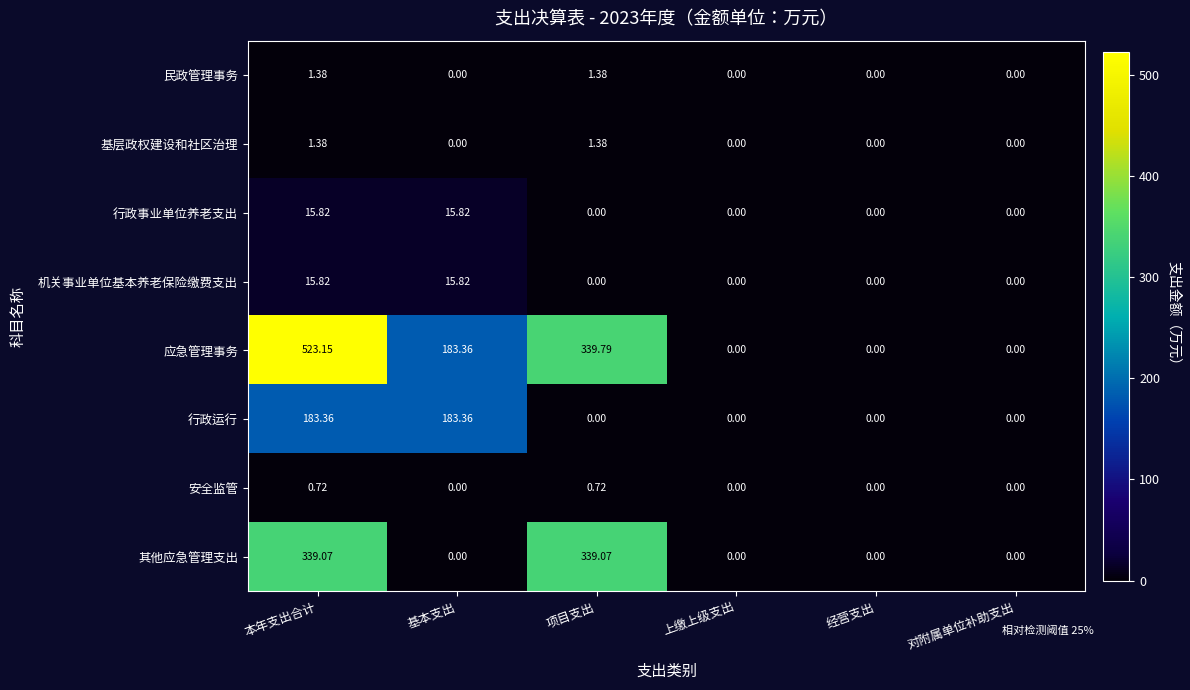

How many values in the 民政管理事务 series exceed 0?

2